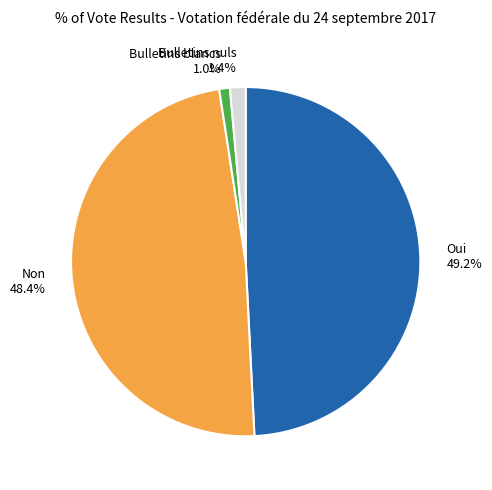

Which slice is the largest?

Oui